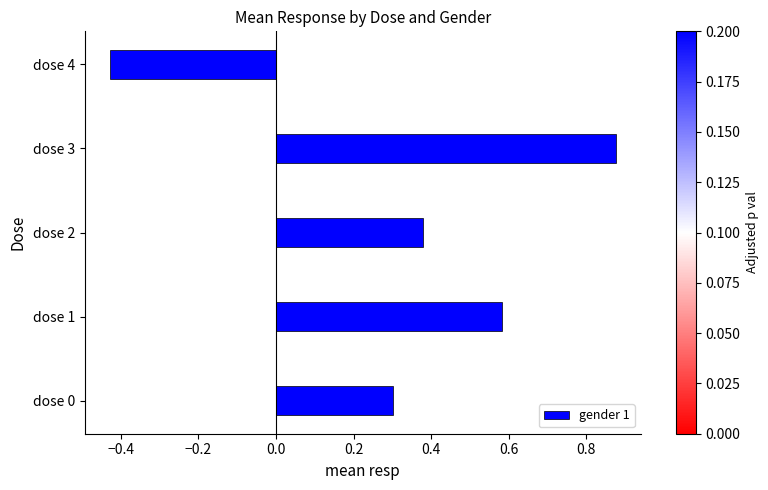

Between dose 1 and dose 4, which is larger?

dose 1